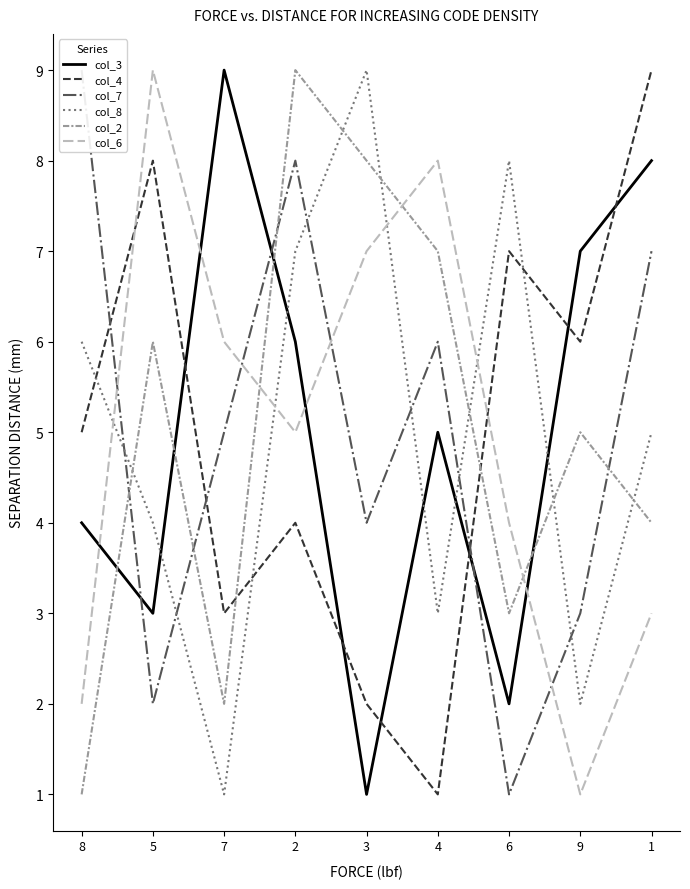

Is it true that col_2 equals 4 at 4?

False